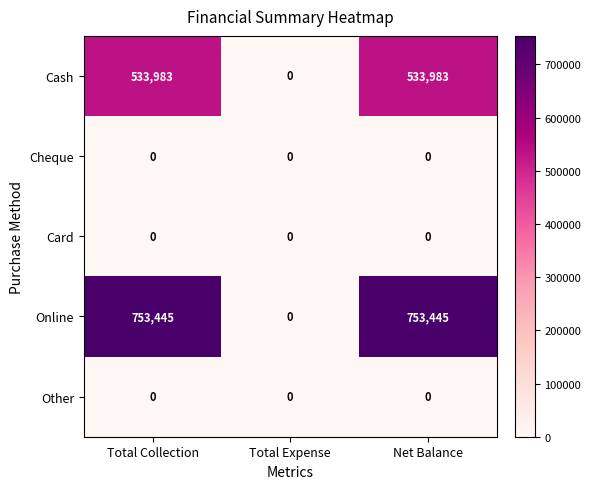

What is the total value across all series at Total Collection?

1287428